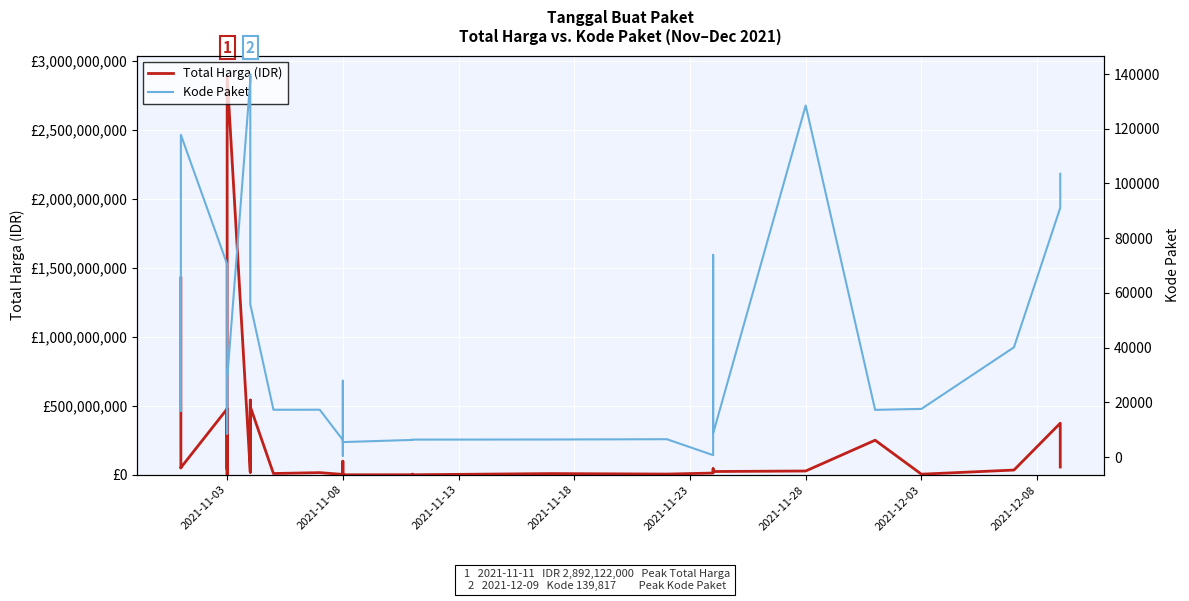

Is this an area chart (filled region under the line)?

No